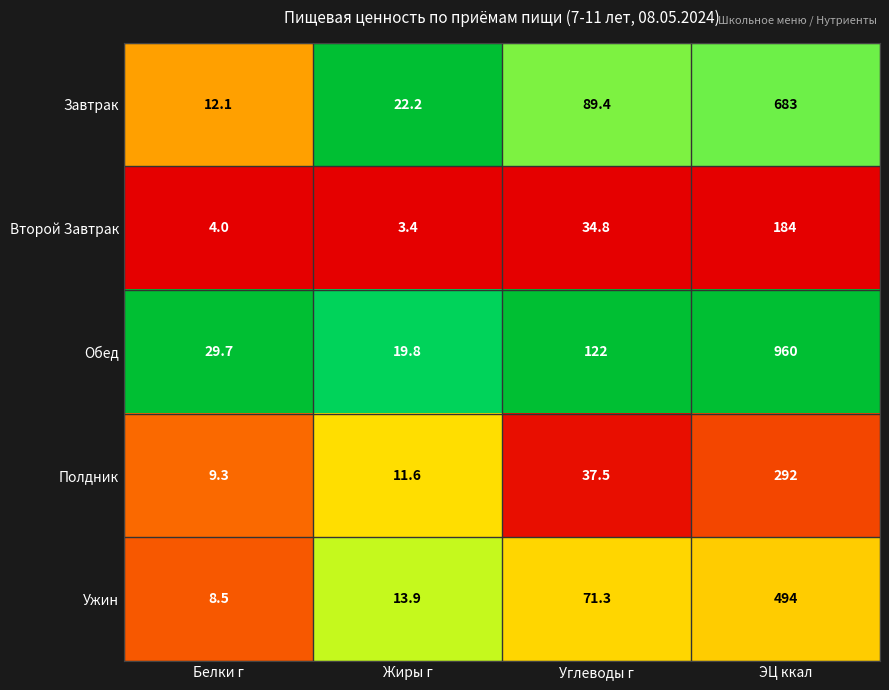

At which category does the chart reach its minimum across all series?

Жиры г